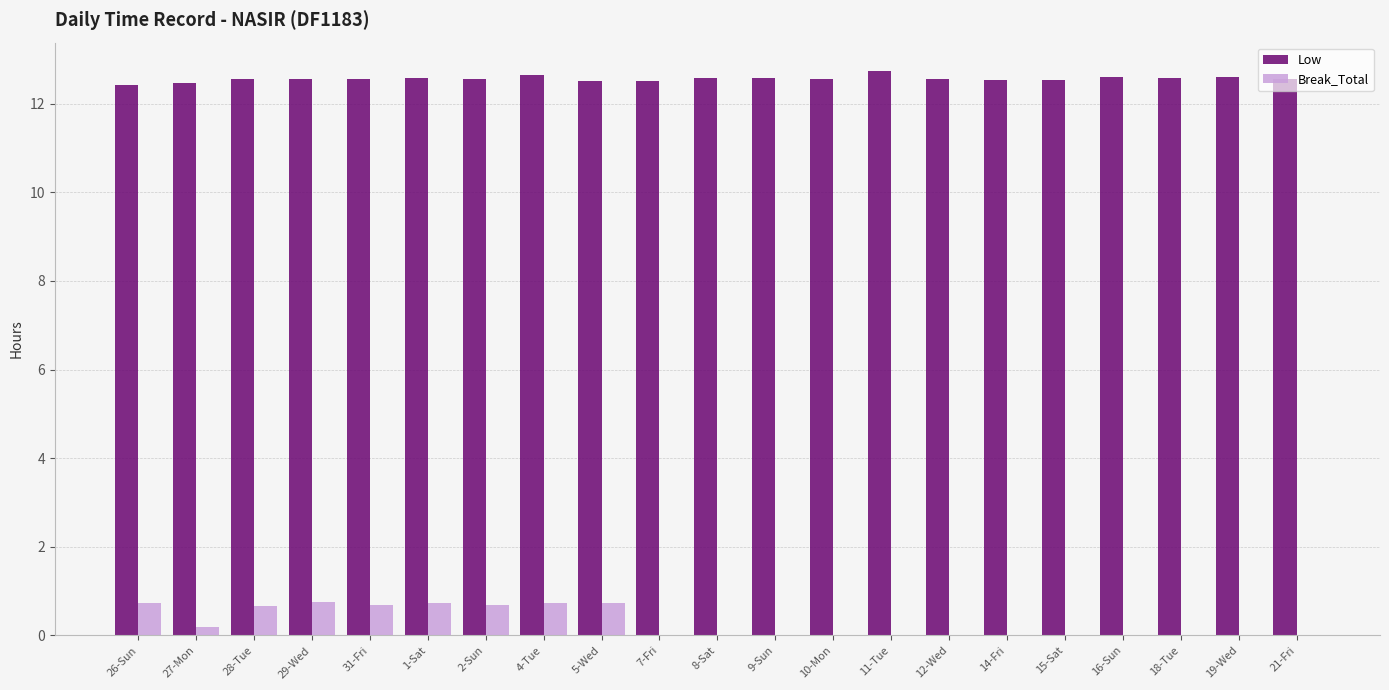

Is it true that Low equals 12.5 at 14-Fri?

True